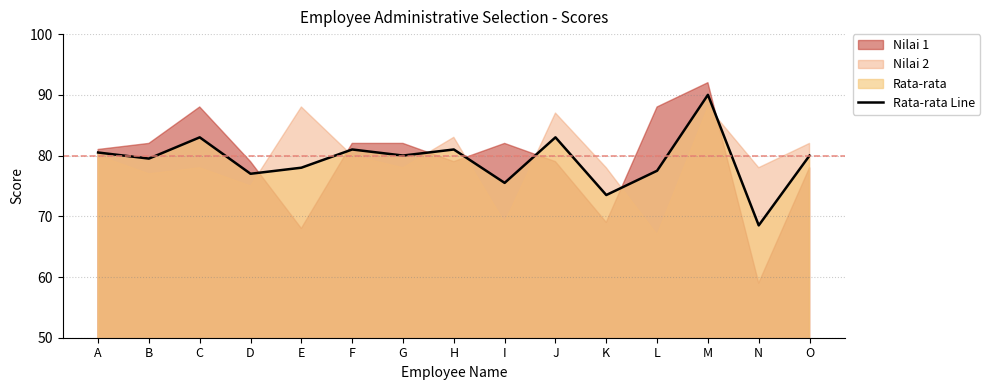

What is the value of the 7th point from the left?

80.0